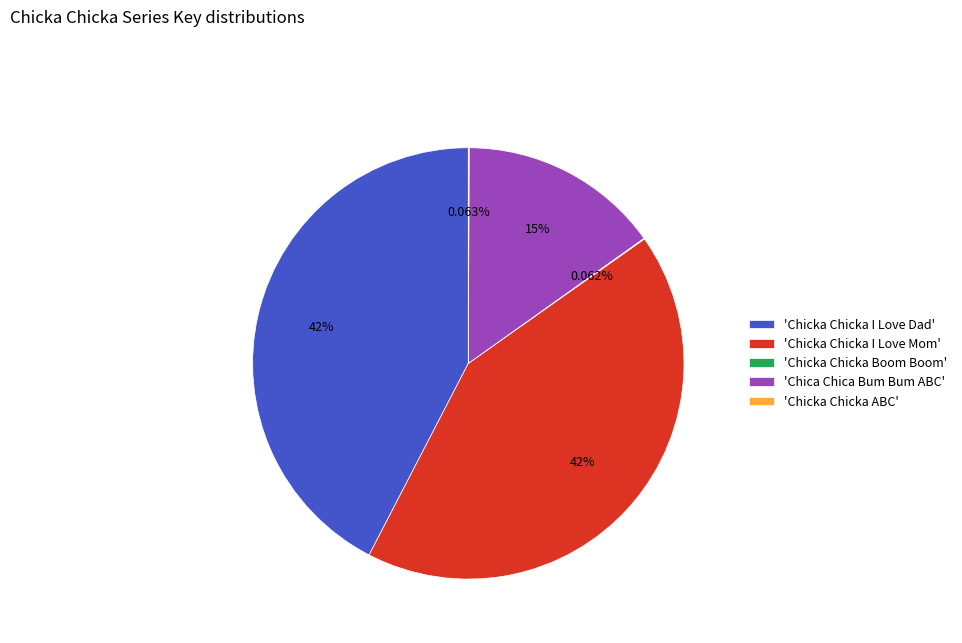

Does any single category account for the majority?

No